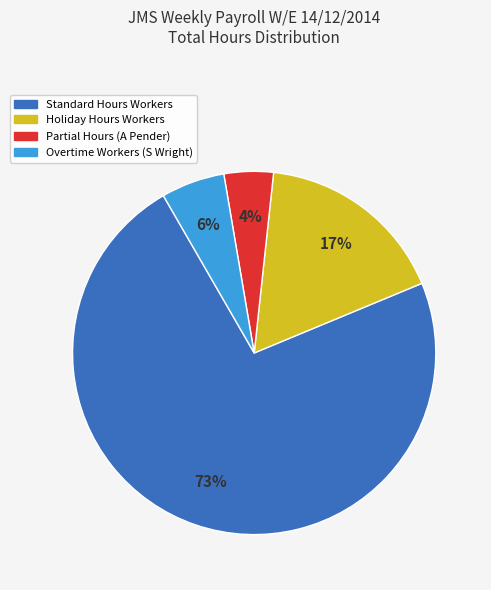

How many segments does this pie chart have?

4